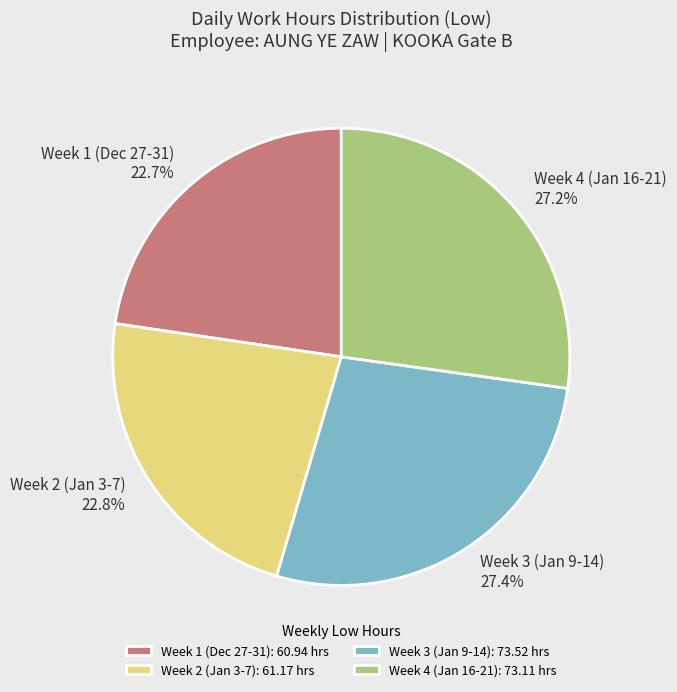

Does Week 1 (Dec 27-31): 60.94 hrs represent more than half of the total?

No